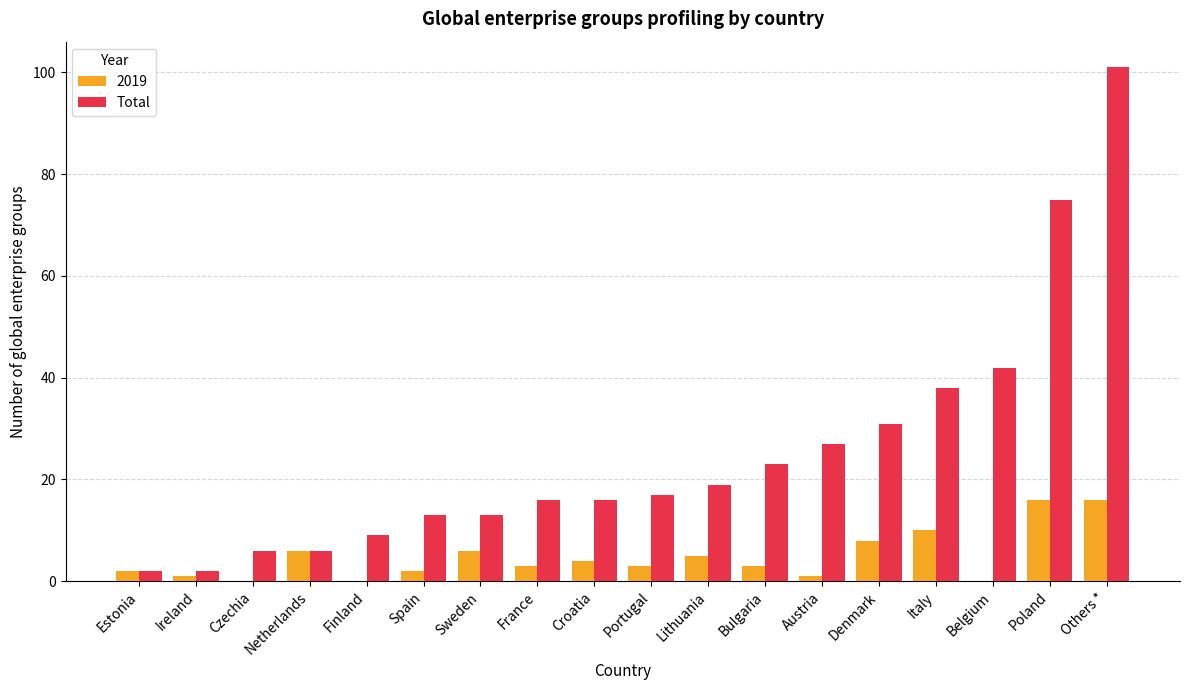

Read the 2019 value at Croatia.

4